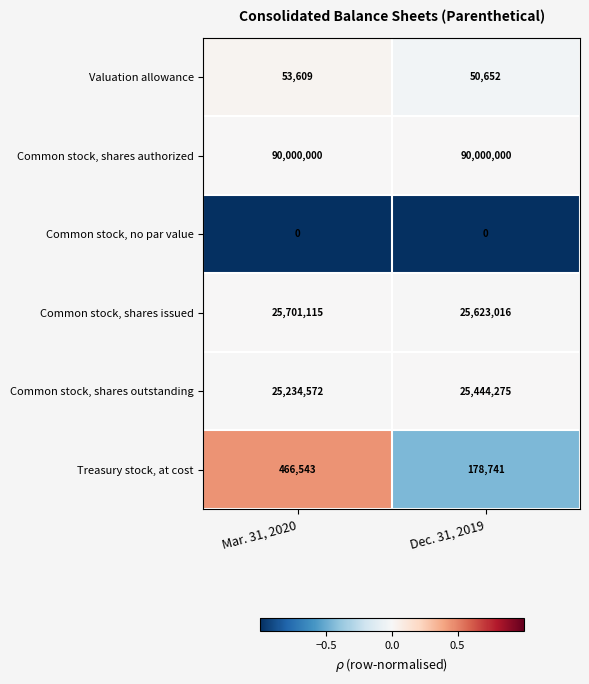

What is the total value across all series at Dec. 31, 2019?

141296684